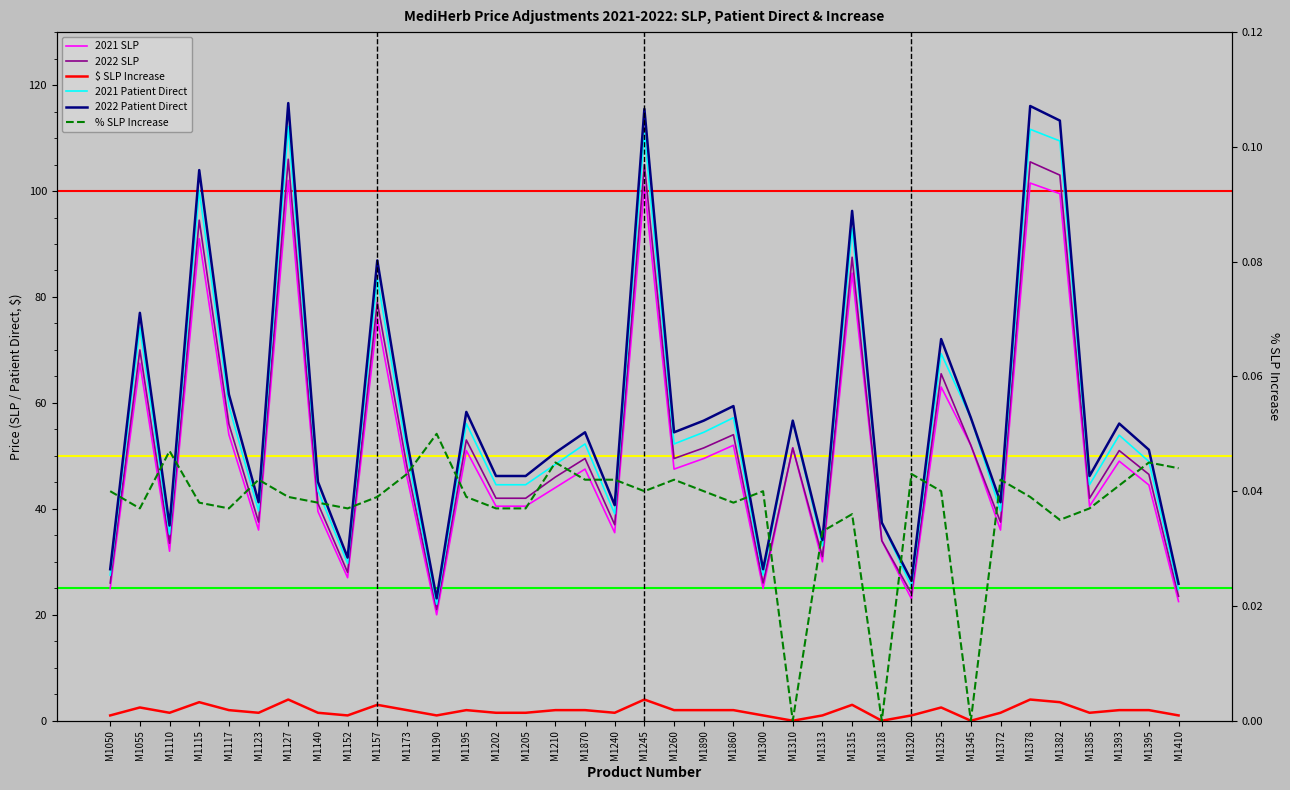

The 2022 Patient Direct series shows 46.2 at M1205. True or false?

True